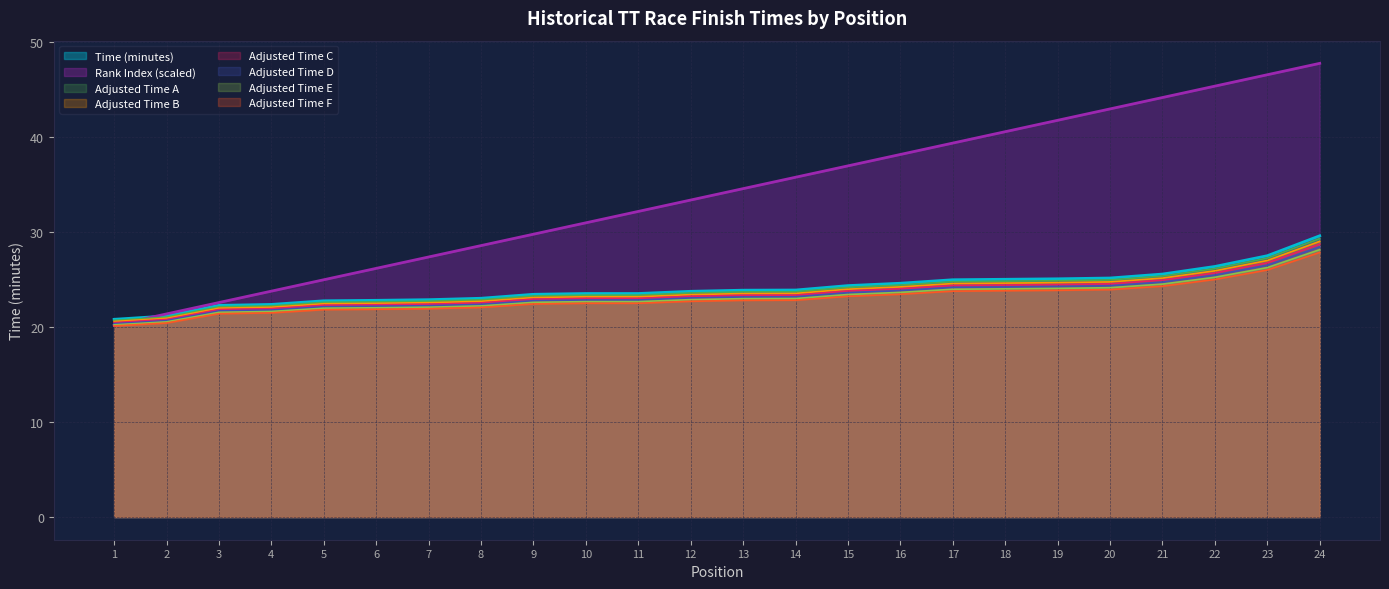

What is the difference between the highest and lowest values at 14?

13.0